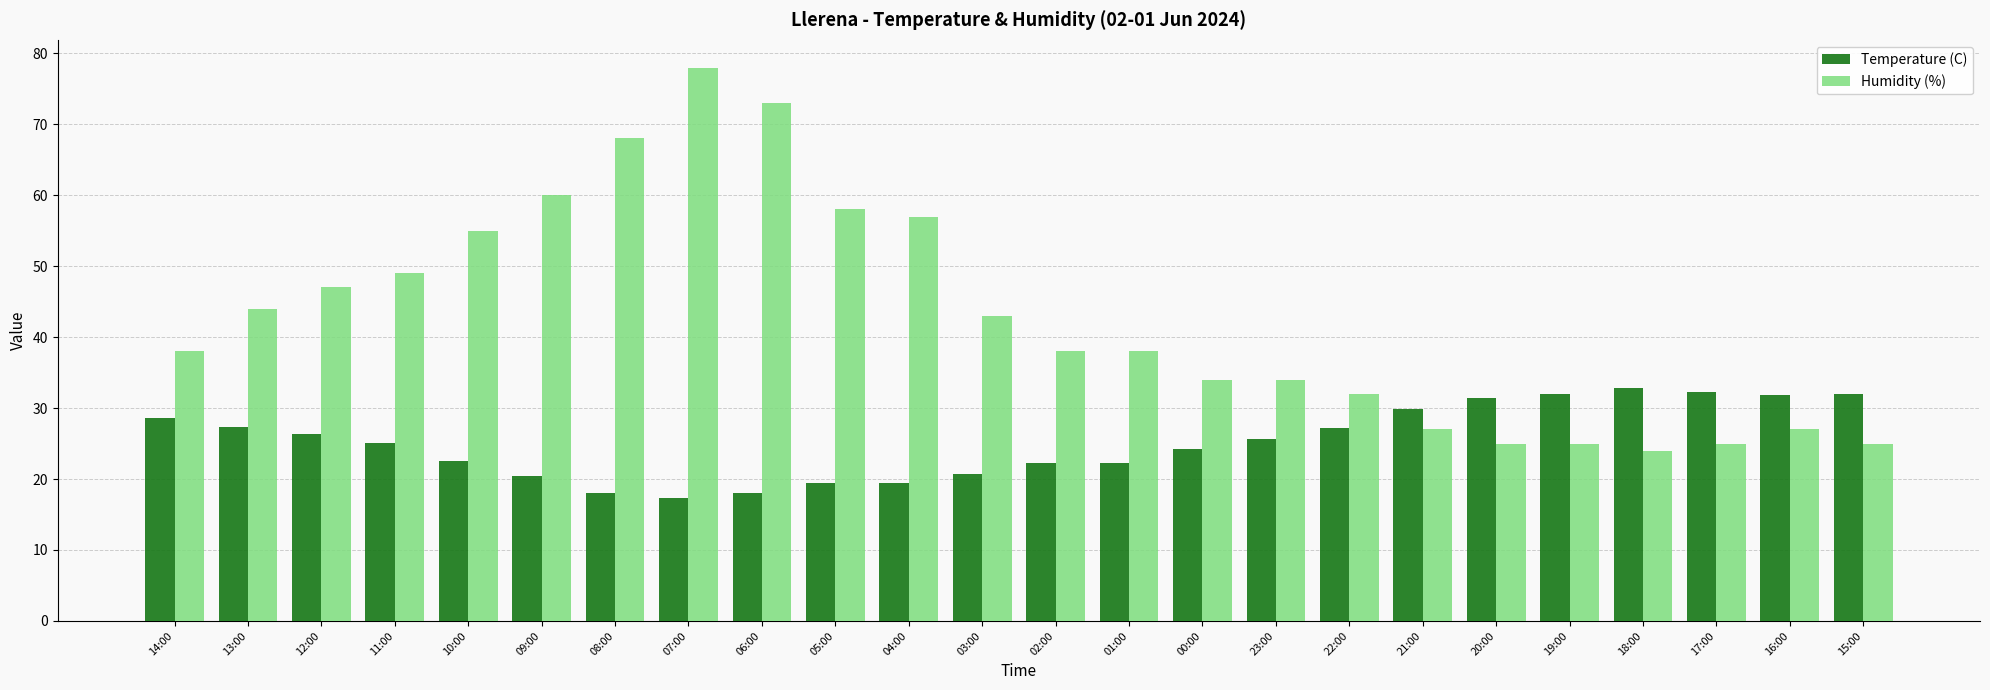

At 06:00, list the series in order from smallest to largest.

Temperature (C), Humidity (%)